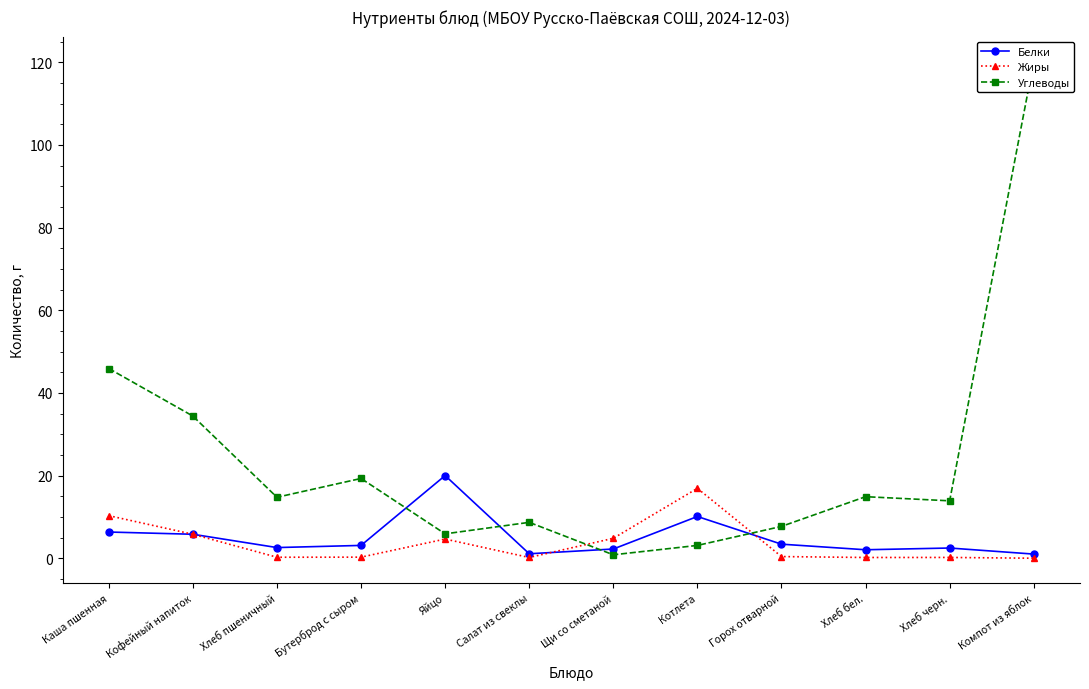

True or false: Углеводы and Жиры cross at least once.

True